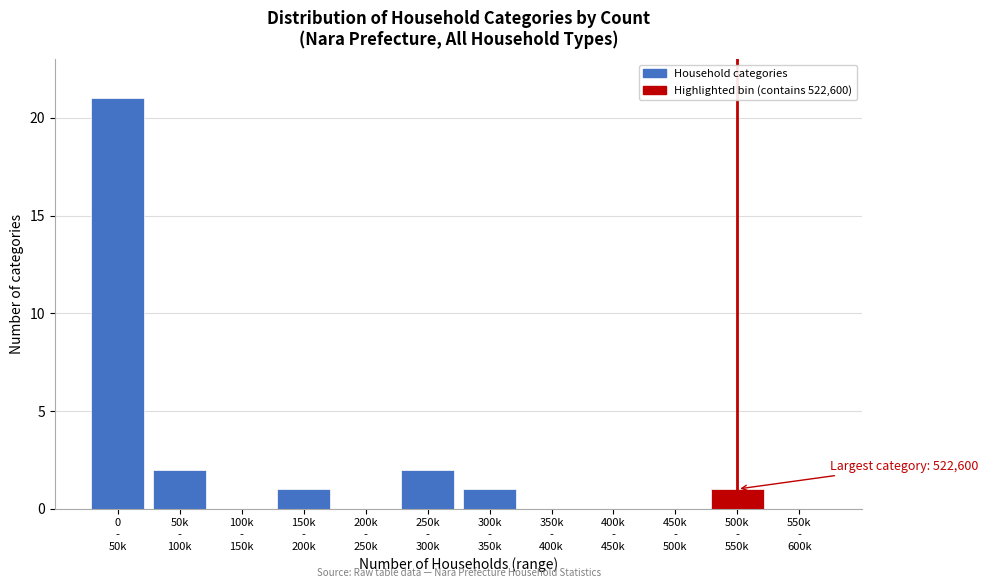

What is the greatest value displayed?

21